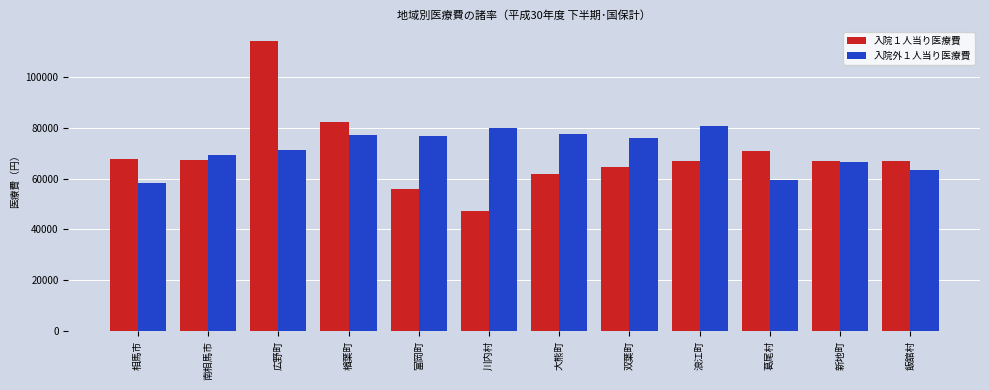

Is it true that 入院１人当り医療費 equals 19557 at 川内村?

False